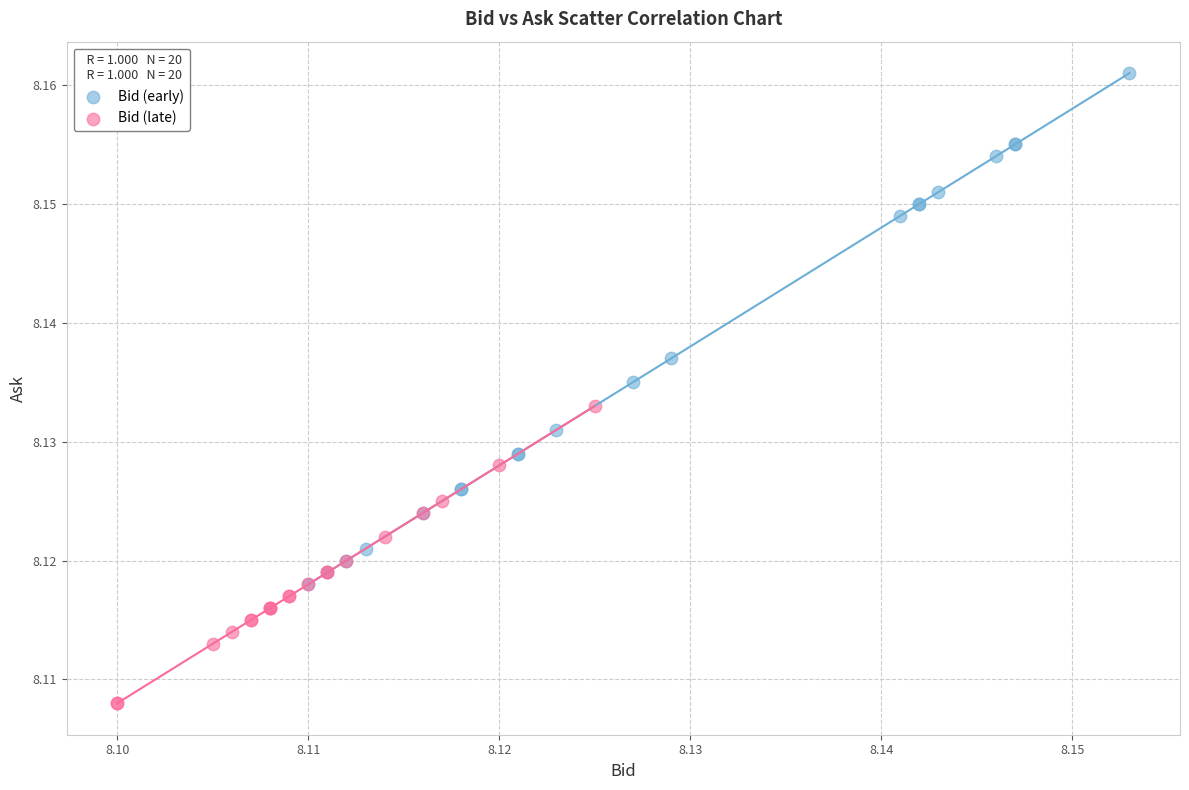

Which series contains the highest Y value?

Bid (early)